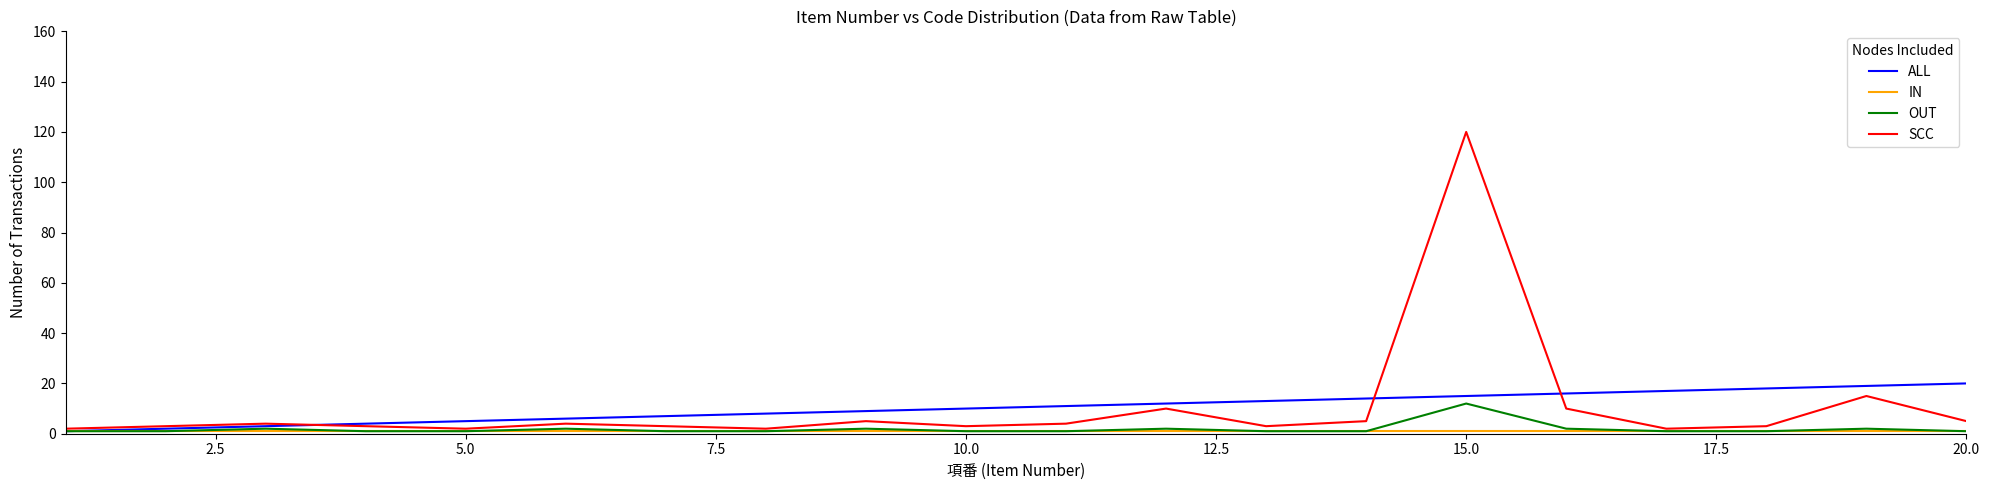

Which series has the widest spread of values?

SCC